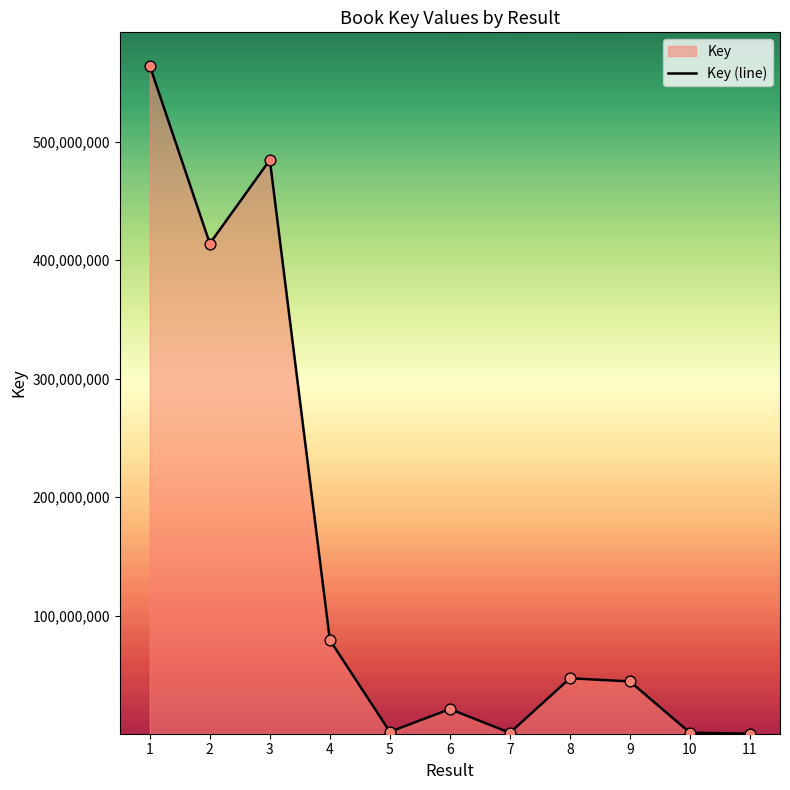

What is the change in value from 2 to 6?

-393030172